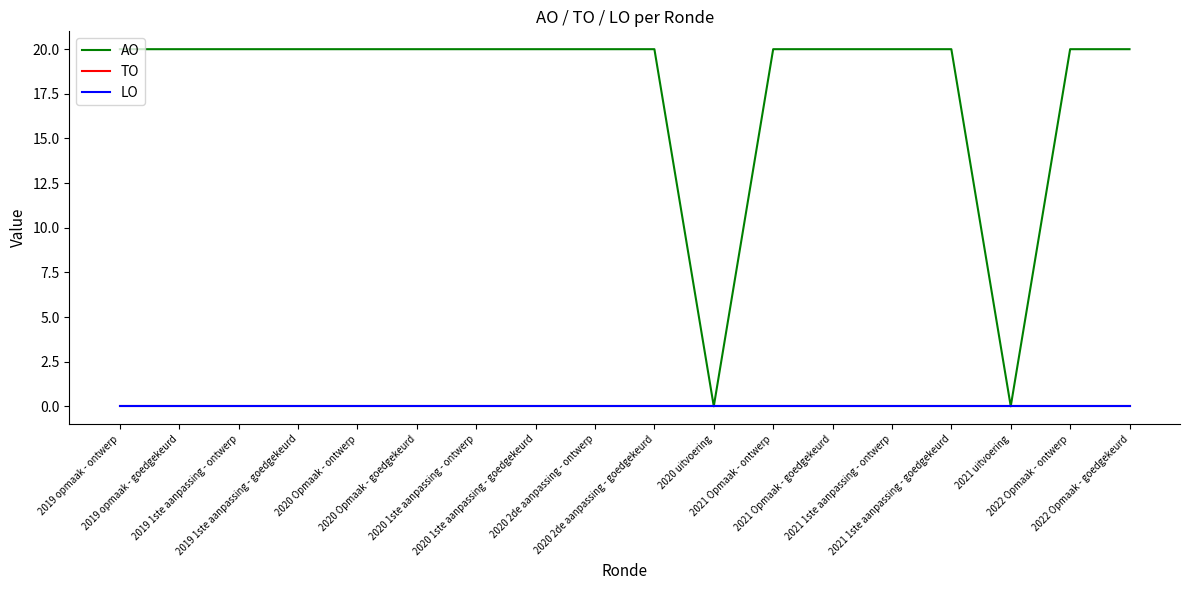

At which label is LO closest to 0?

2019 opmaak - ontwerp